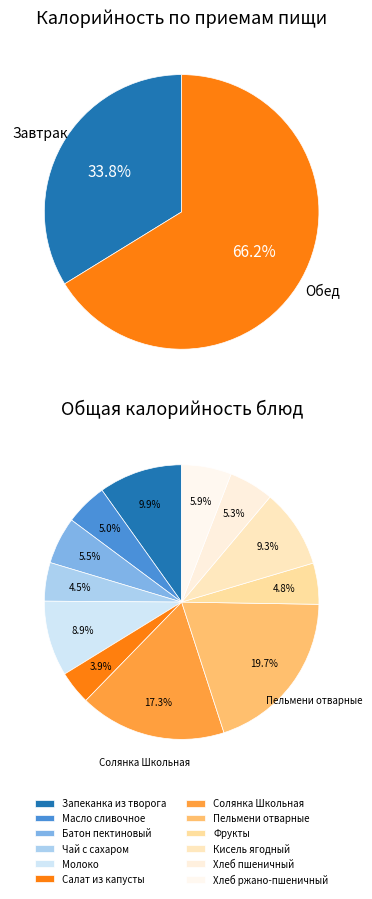

Which has a higher value, Чай с сахаром or Запеканка из творога?

Запеканка из творога